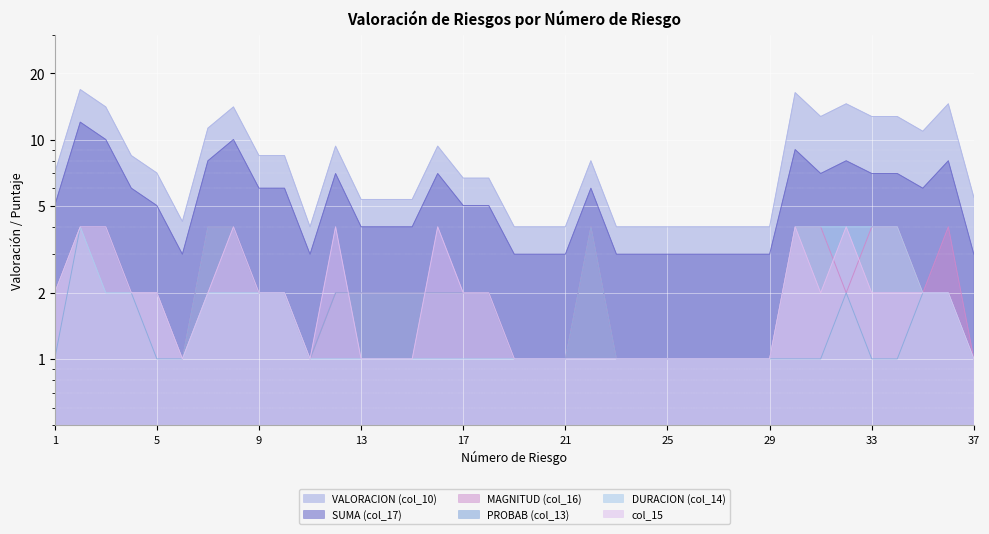

Which series has the largest total across all categories?

VALORACION (col_10)